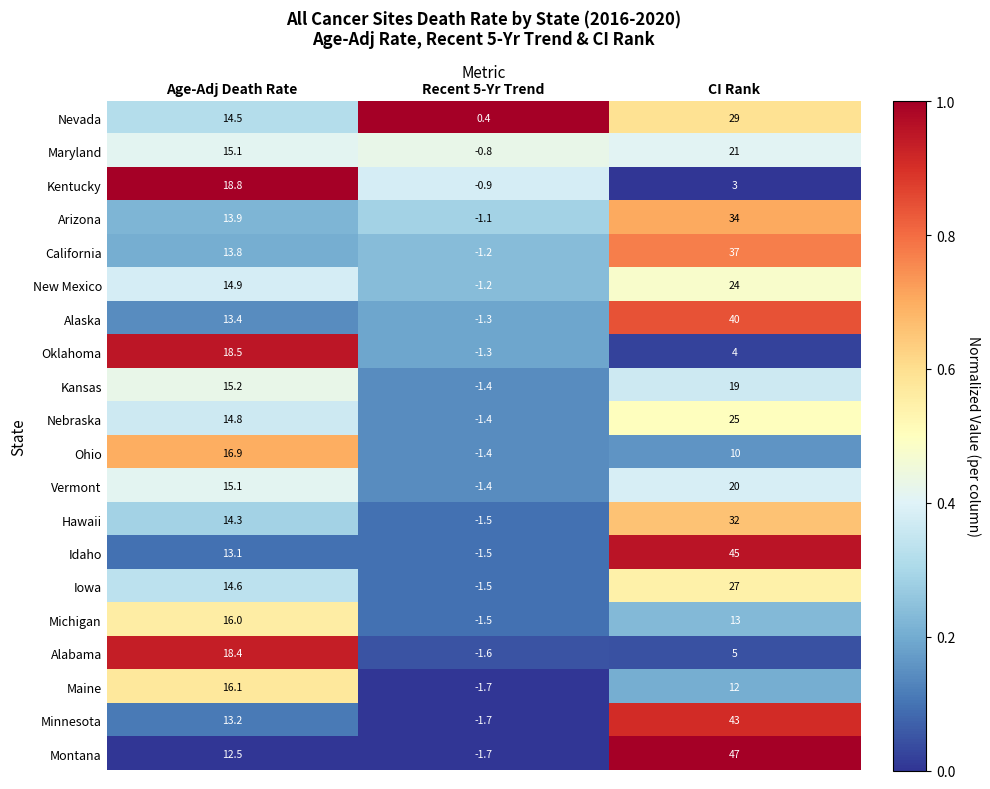

What is the spread (max minus min) of values at Recent 5-Yr Trend?

2.1